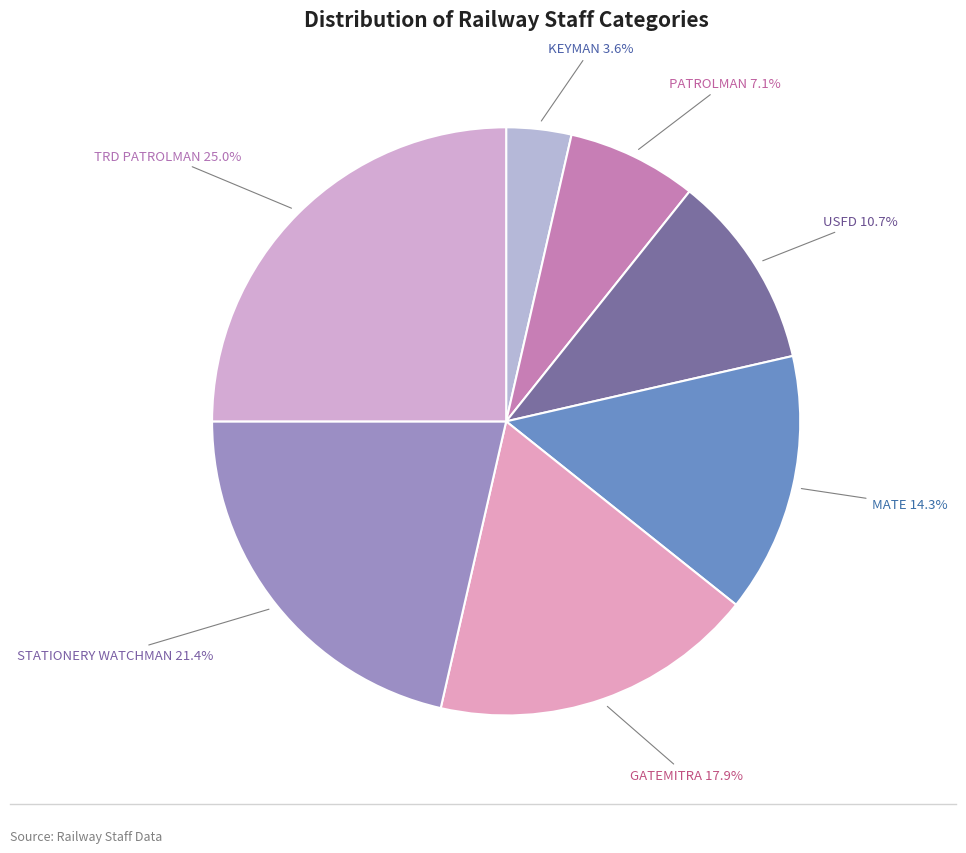

To the nearest percent, what is the combined percentage of TRD PATROLMAN and GATEMITRA?

43%